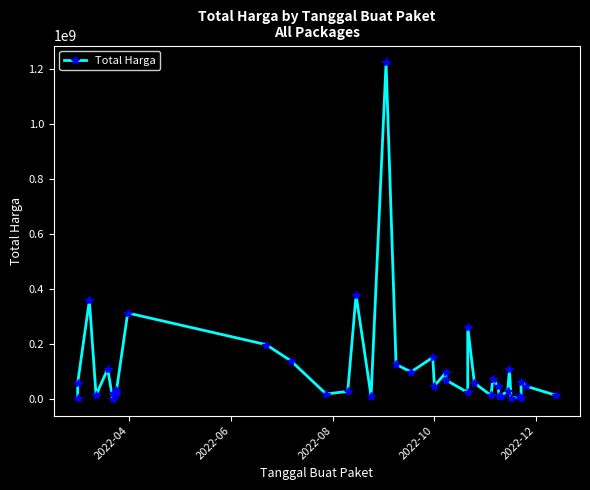

How many interior local valleys (lower than both neighbors) does the data have?

12